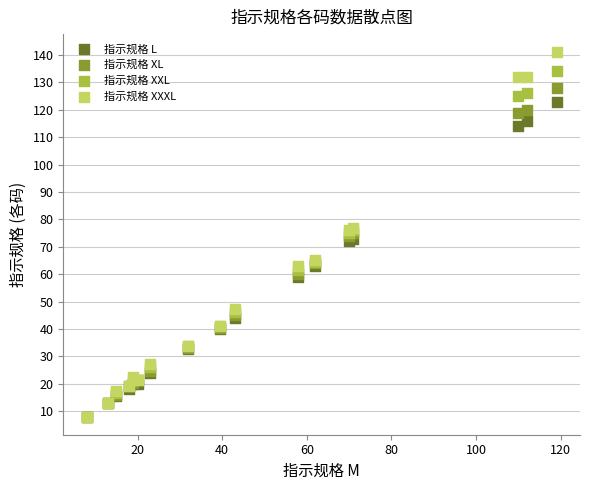

What are all the series names shown in the legend?

指示规格 L, 指示规格 XL, 指示规格 XXL, 指示规格 XXXL